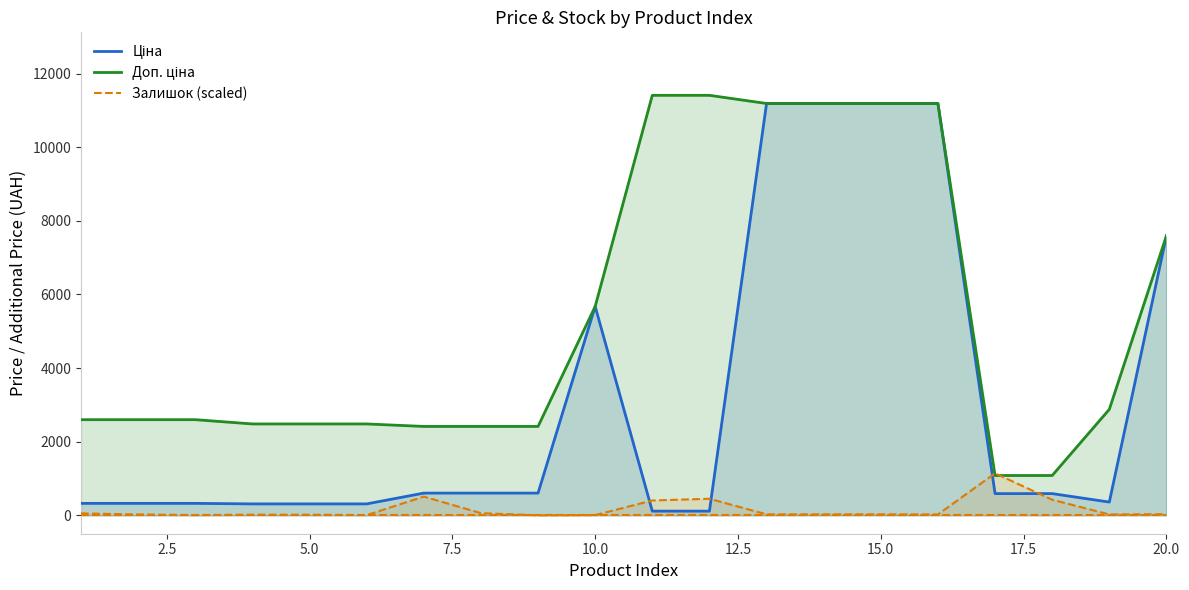

List the series in order of their overall mean, lowest first.

Залишок (scaled), Ціна, Доп. ціна